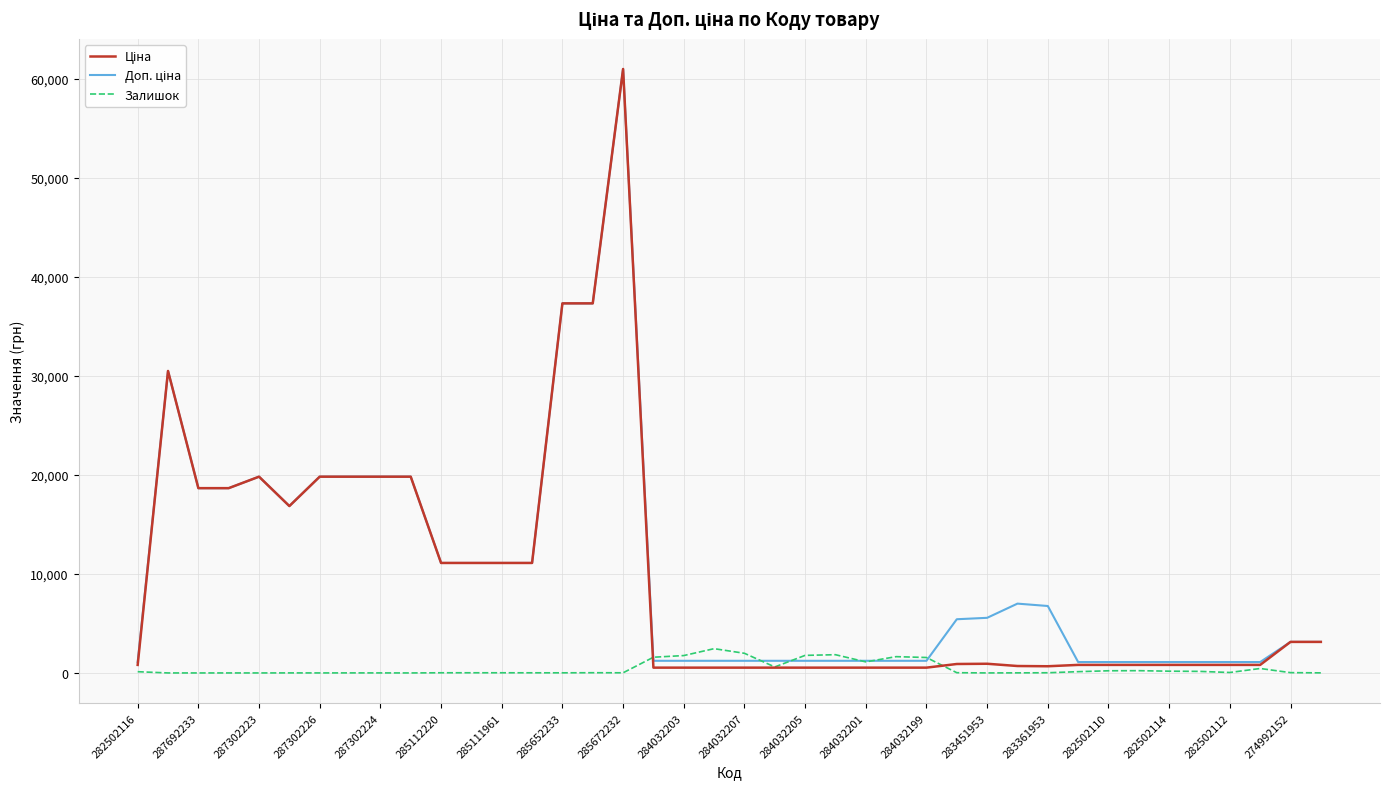

Does the chart display data point markers on the line(s)?

No